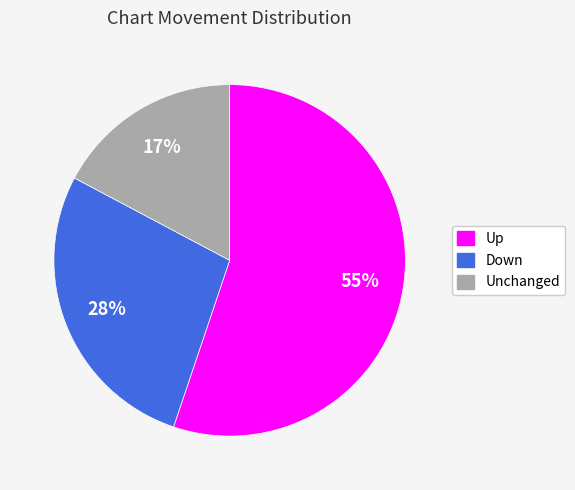

To the nearest percent, what is the difference between the largest and smallest slice percentages?

38%